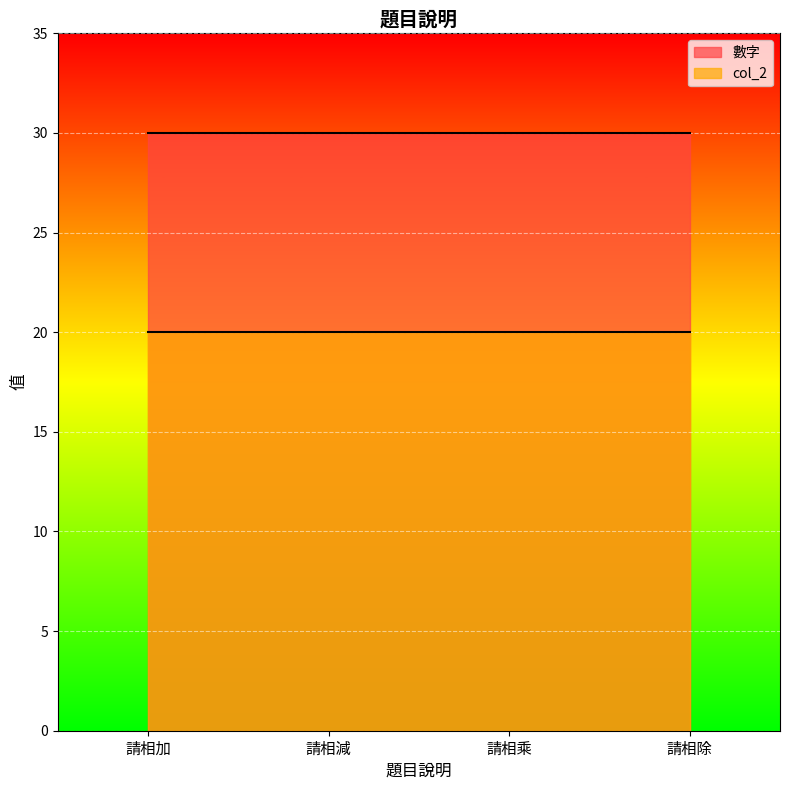

True or false: 數字 has more than 1 points higher than both neighbors.

False